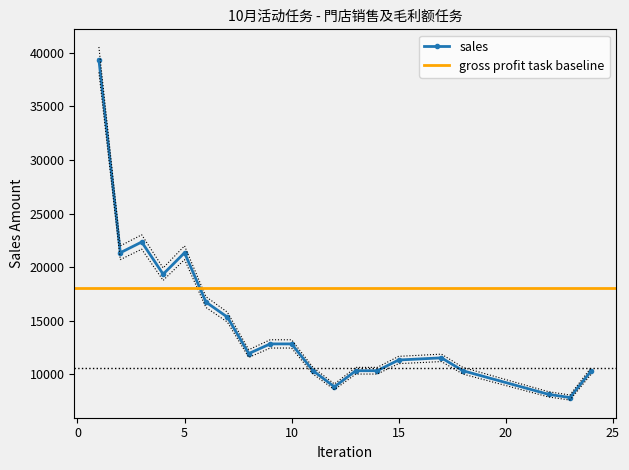

What is the highest value of the sales series?

39350